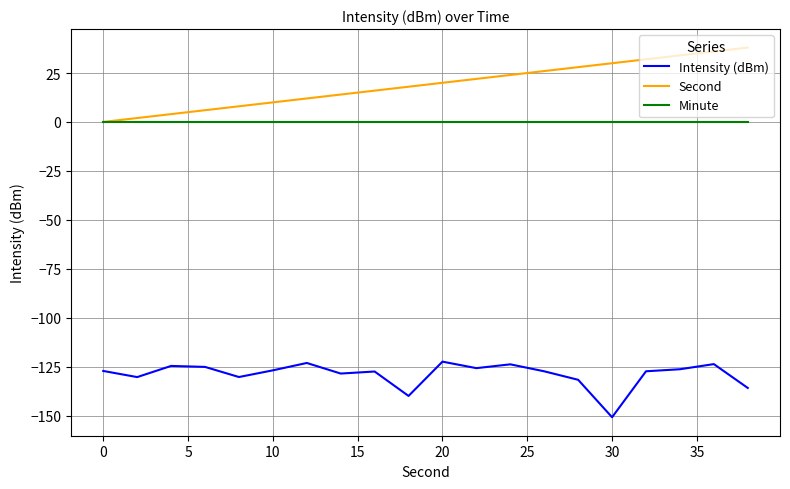

What is the minimum value for Intensity (dBm)?

-150.8